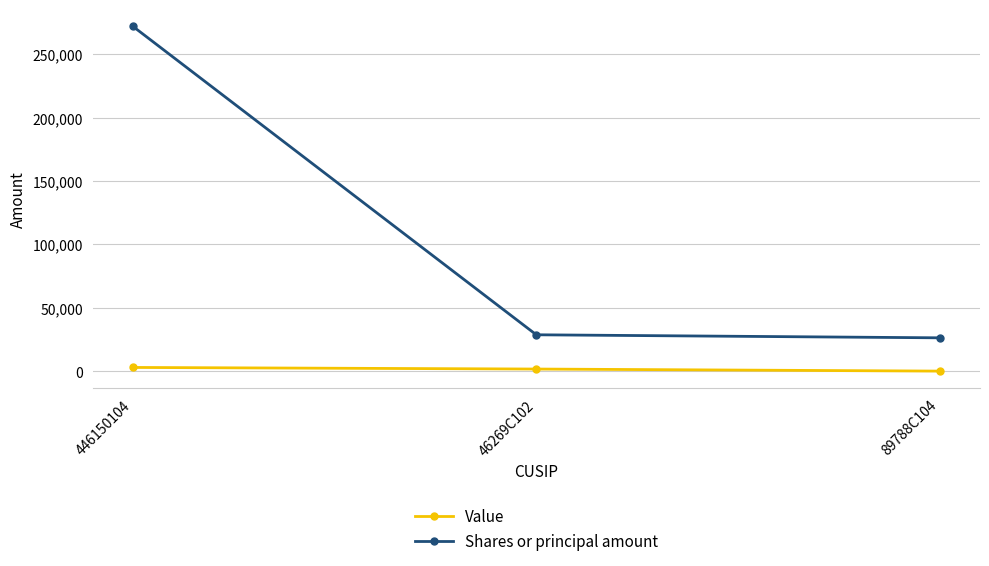

At which category is the sum across all series the highest?

446150104